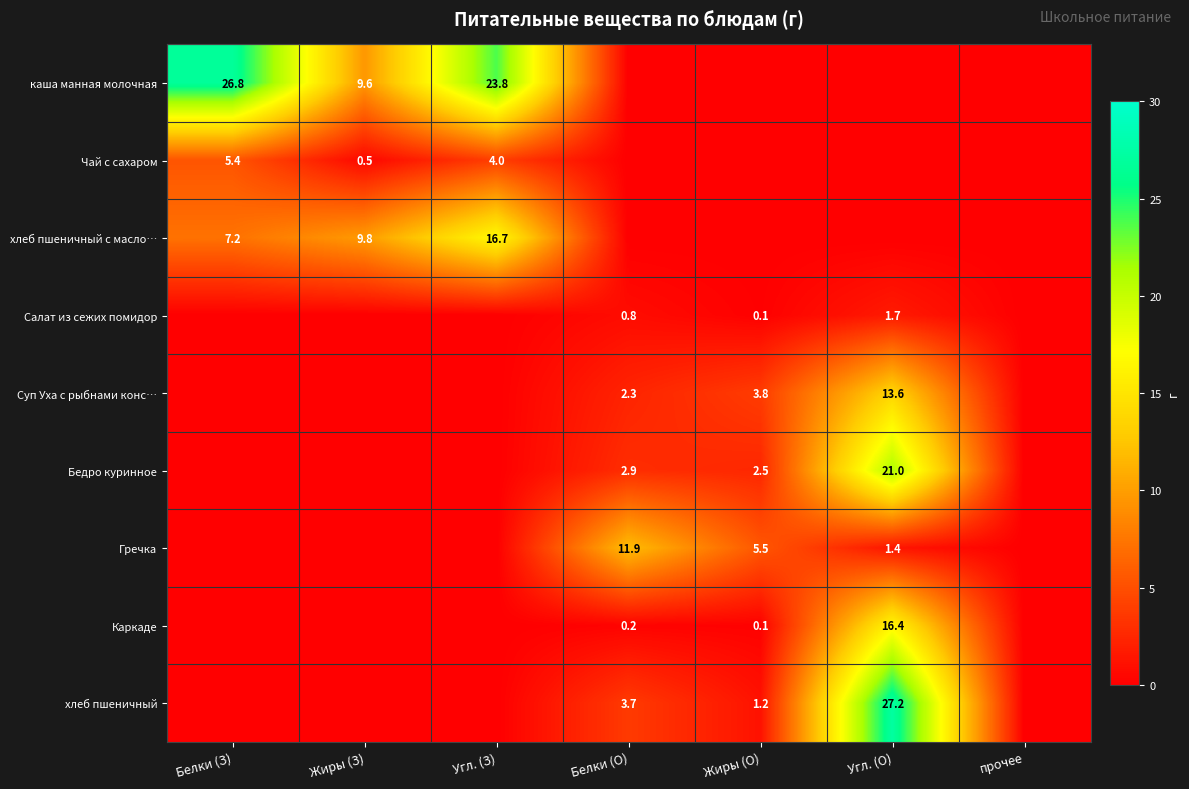

Is the value of Бедро куринное at Жиры (О) greater than the value of Суп Уха с рыбнами конс… at Угл. (О)?

No